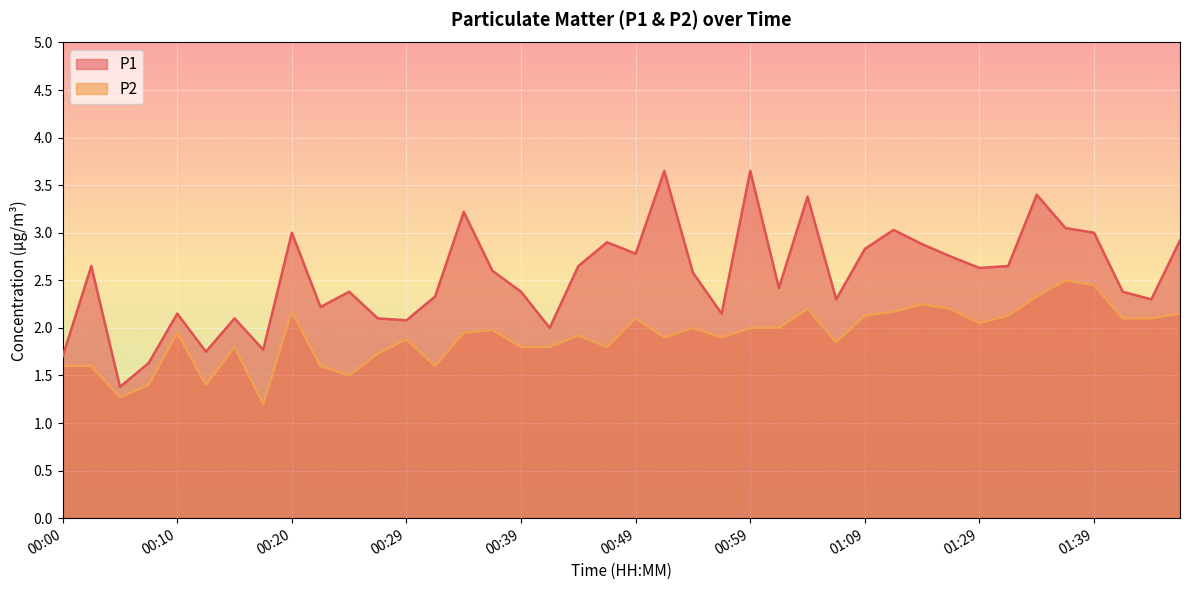

Count the number of data series in this chart.

2